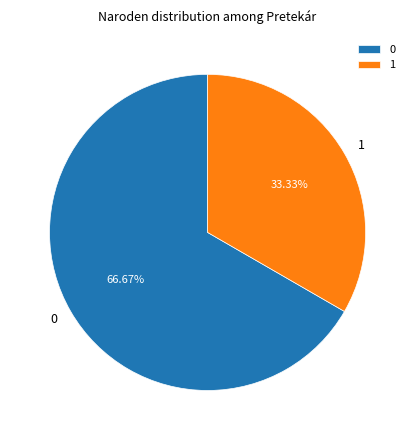

Which slice is the largest?

0